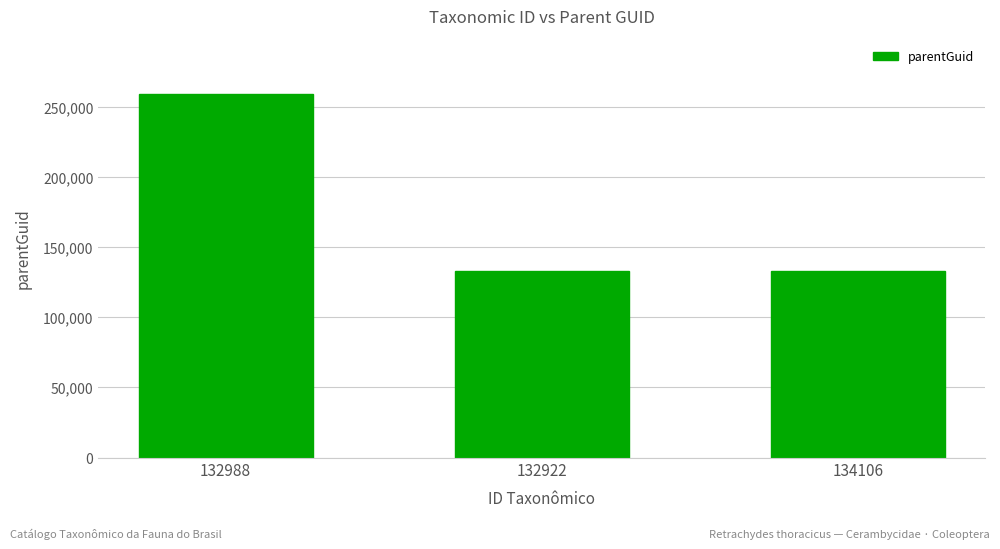

Does the chart contain stacked bars?

No